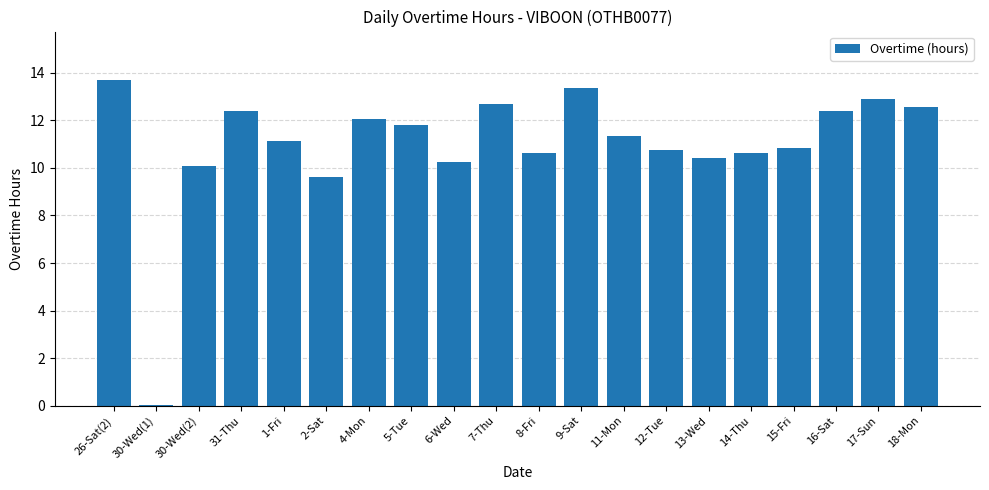

Read the value at 14-Thu.

10.6